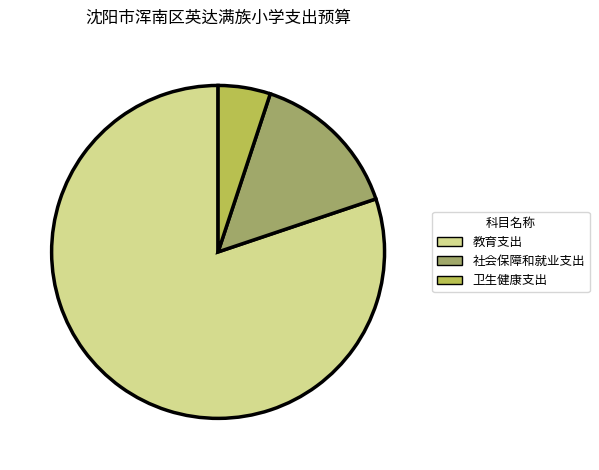

Combined, do 教育支出 and 社会保障和就业支出 account for over 50%?

Yes